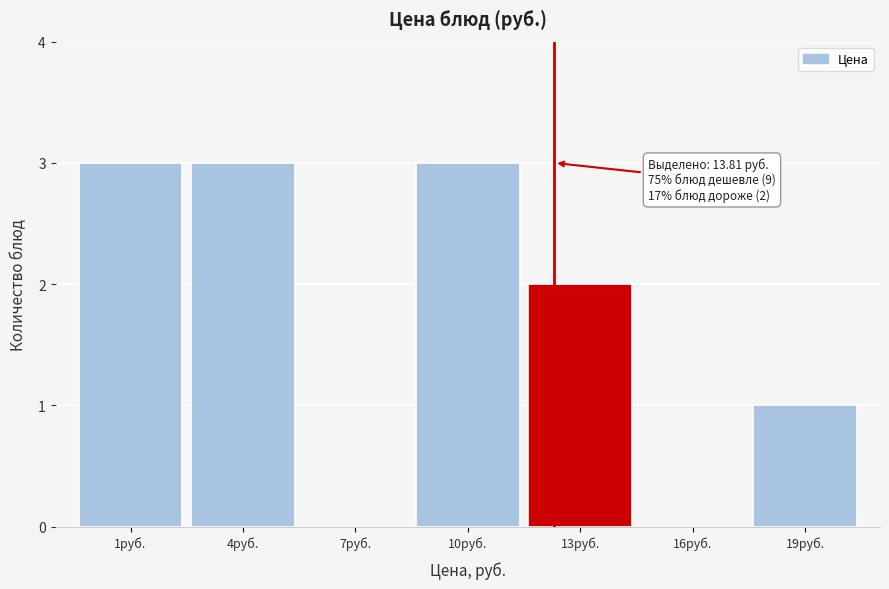

Reading right to left, extract all data points from this chart.

19руб.=1	16руб.=0	13руб.=2	10руб.=3	7руб.=0	4руб.=3	1руб.=3